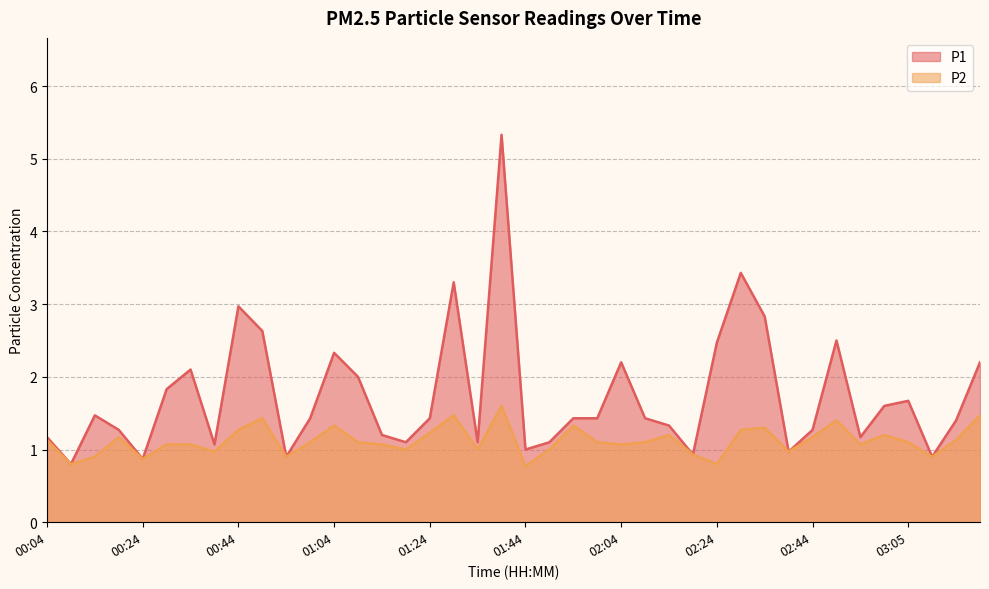

At which category is the sum across all series the highest?

01:39